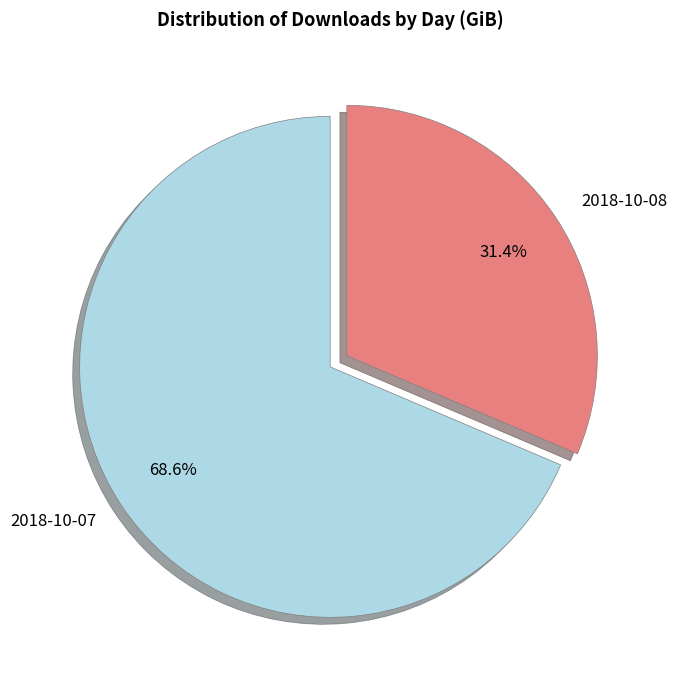

Approximately how many times larger is the value at 2018-10-08 compared to 2018-10-07?

0.5